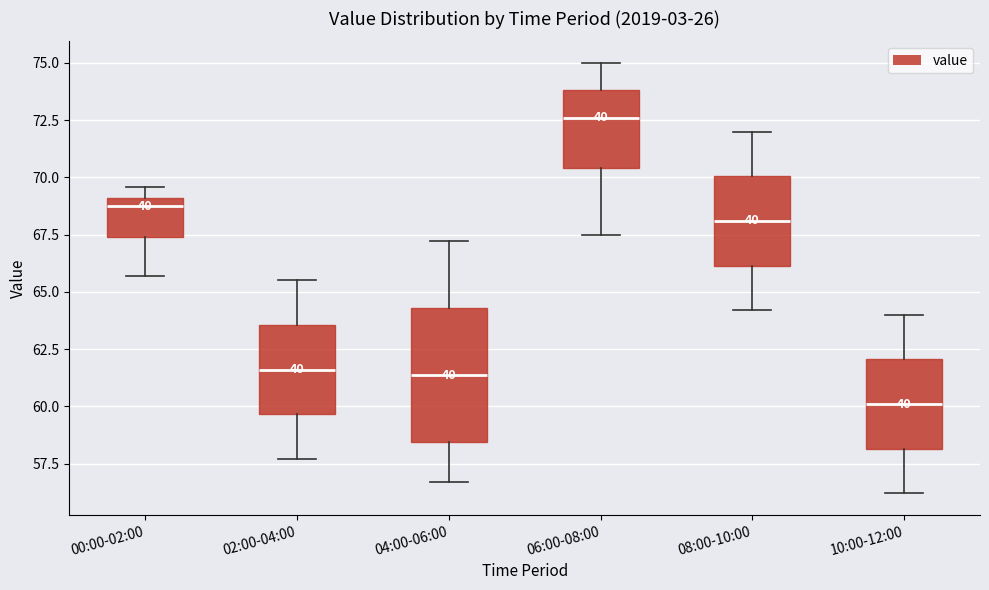

Comparing the boxes themselves (not the whiskers), which one is the tallest?

04:00-06:00